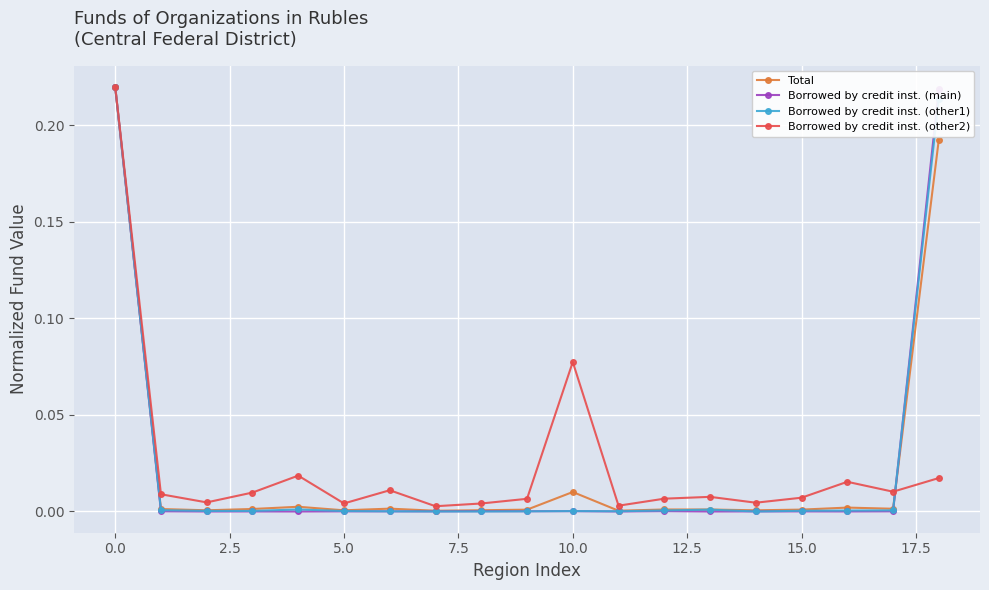

True or false: Total has more than 0 points higher than both neighbors.

True